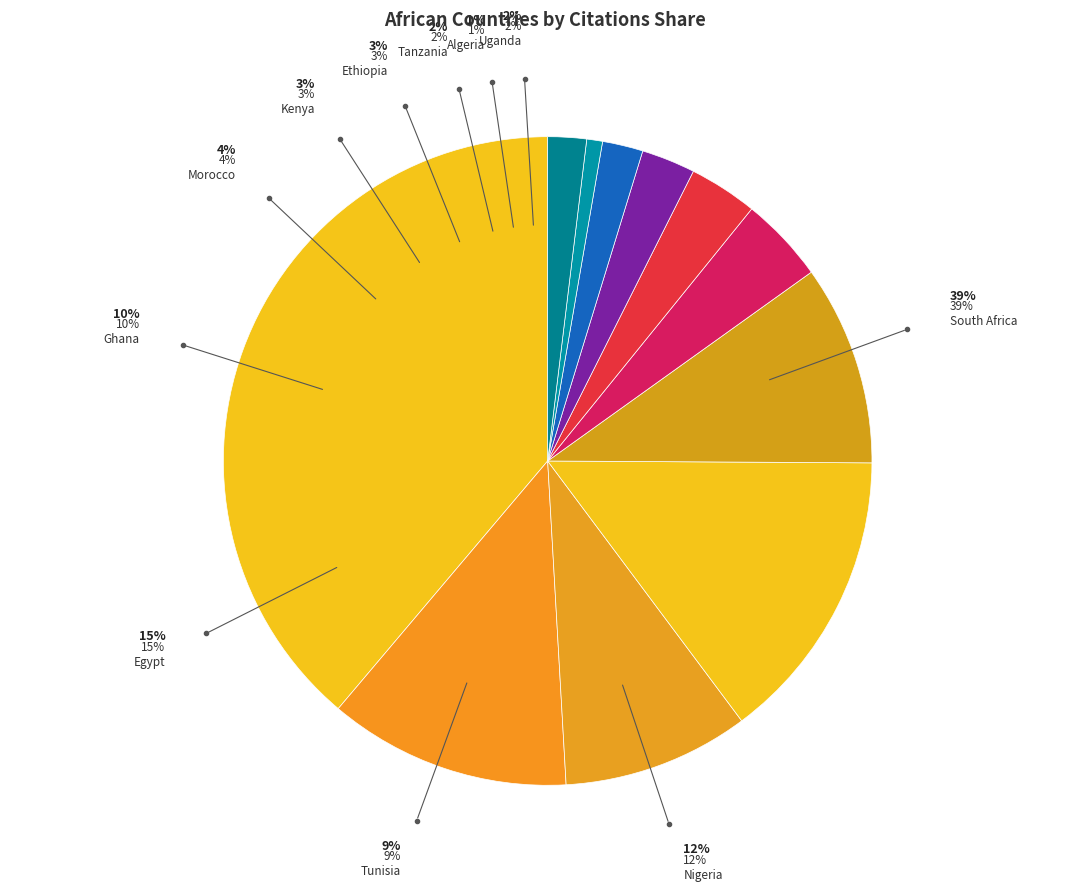

How many slices are in this pie chart?

11